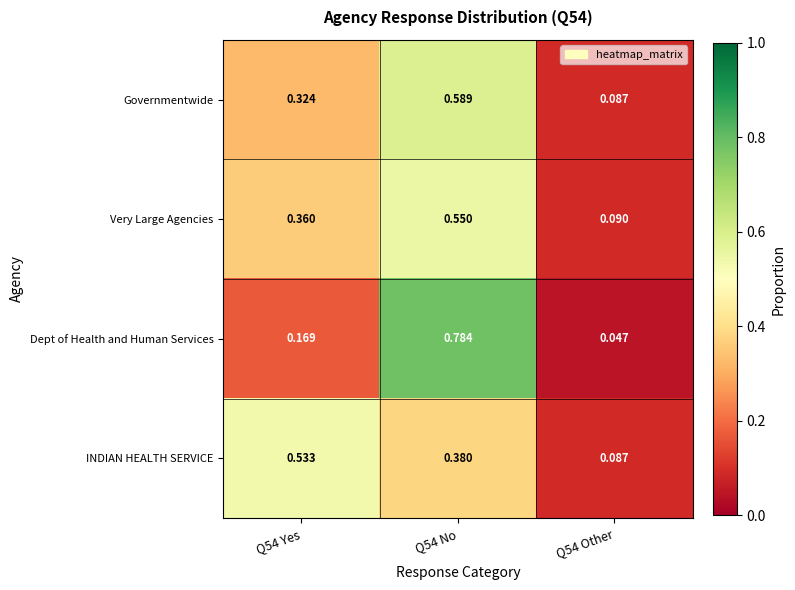

Which series changed the most between Q54 Yes and Q54 Other?

INDIAN HEALTH SERVICE